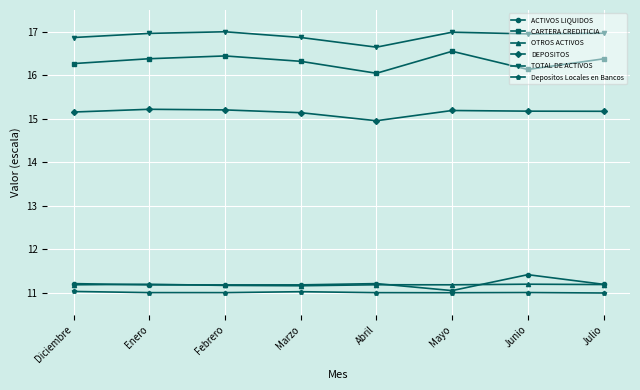

At how many categories does at least one series exceed 14?

8